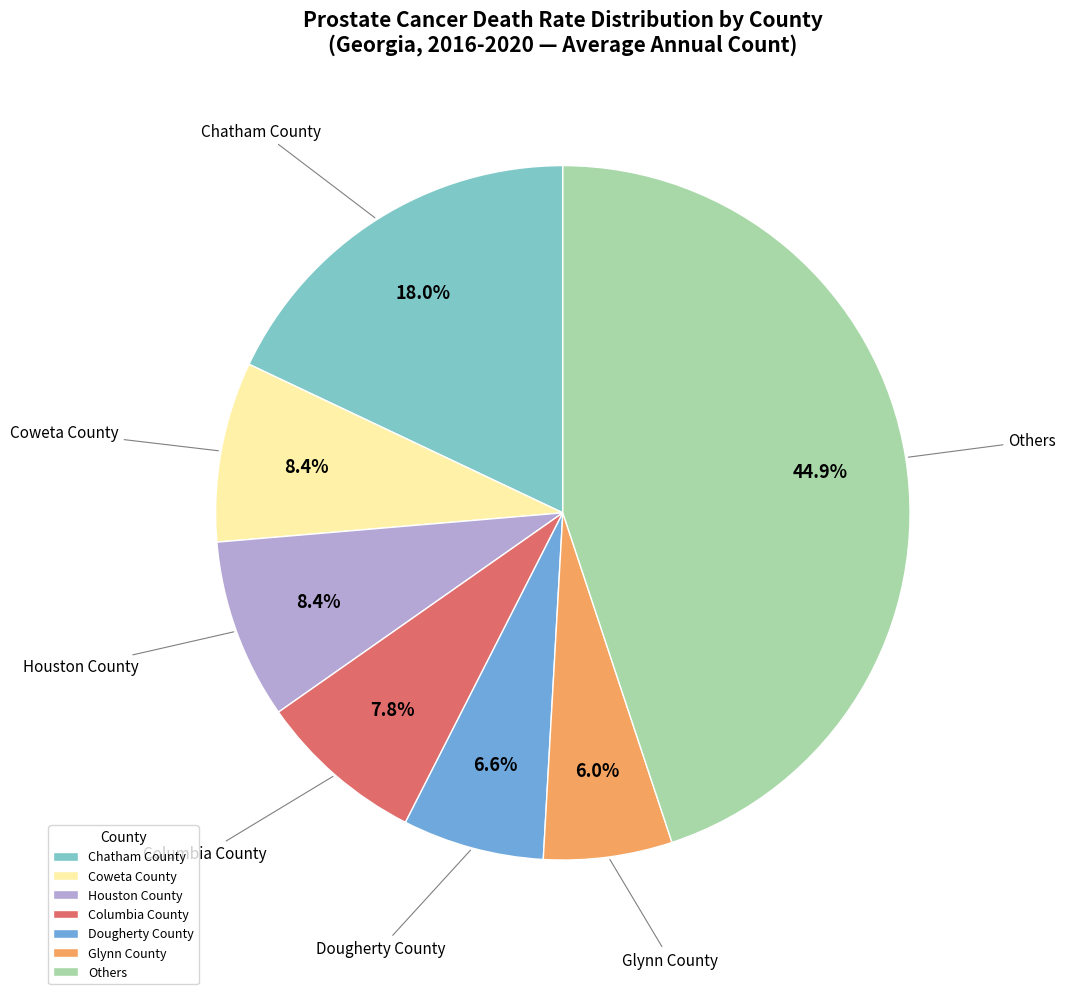

What is the ratio of the value at Columbia County to the value at Glynn County?

1.3